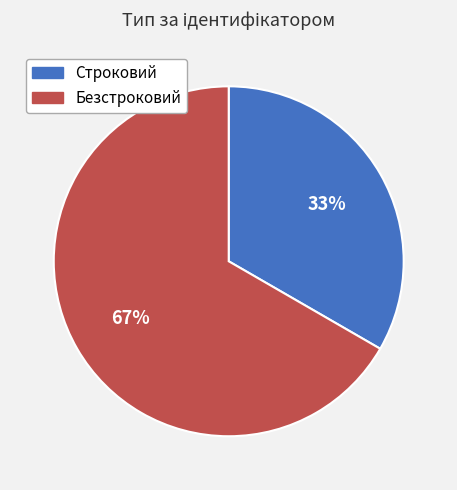

Which category has the biggest portion of the pie?

Безстроковий